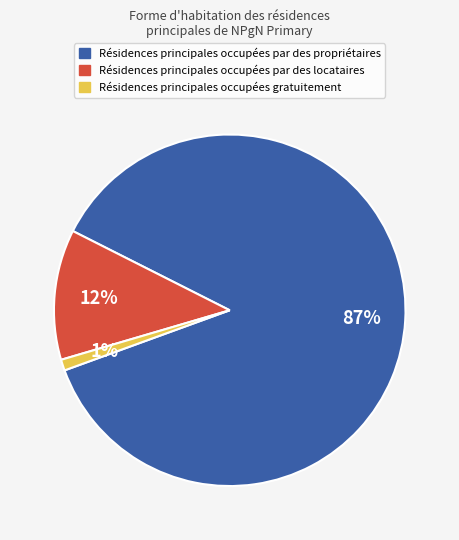

Which category has the smallest portion of the pie?

Résidences principales occupées gratuitement